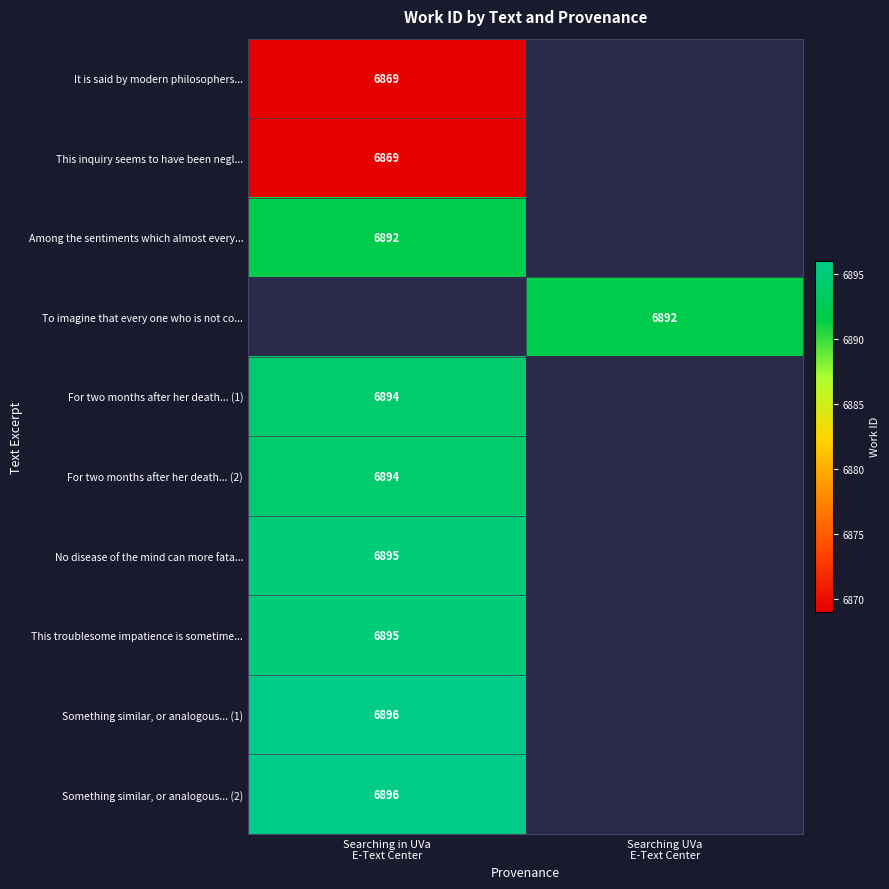

Is it true that This troublesome impatience is sometime... equals 6895.0 at Searching in UVa E-Text Center?

True